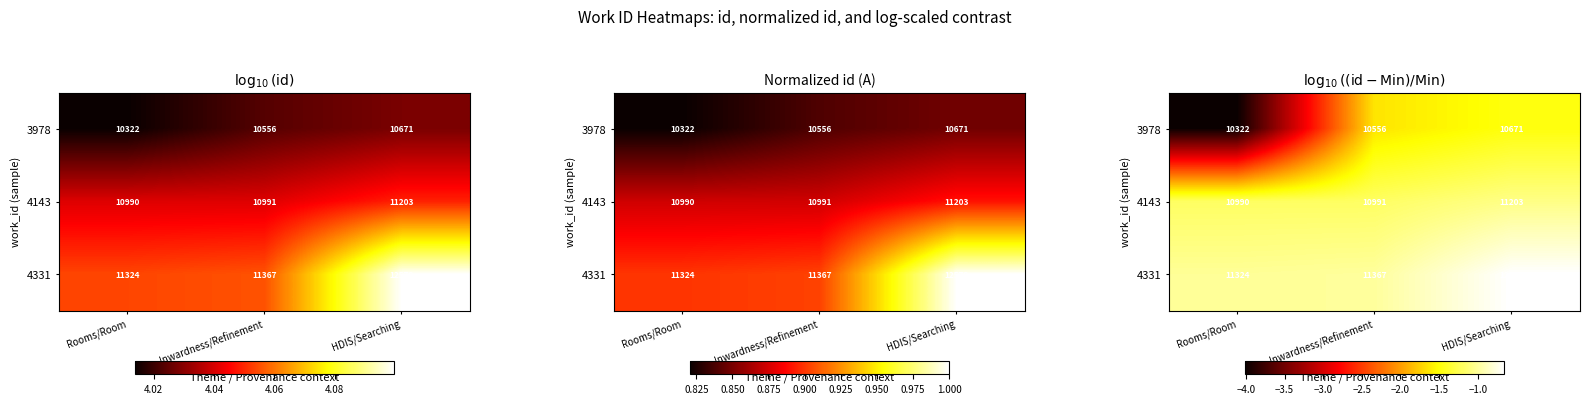

List the series in order of their overall mean, lowest first.

3978, 4143, 4331